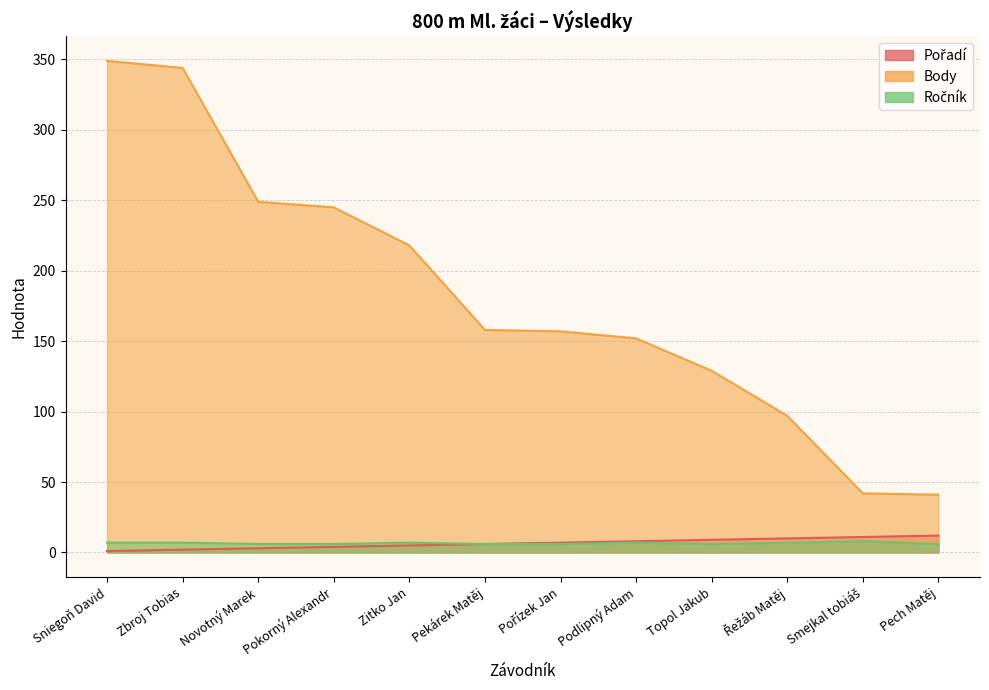

Reading left to right, what are all the values shown in this chart?

Pořadí: 1	2	3	4	5	6	7	8	9	10	11	12
Body: 349	344	249	245	218	158	157	152	129	97	42	41
Ročník: 7	7	6	6	7	6	6	7	6	7	8	6